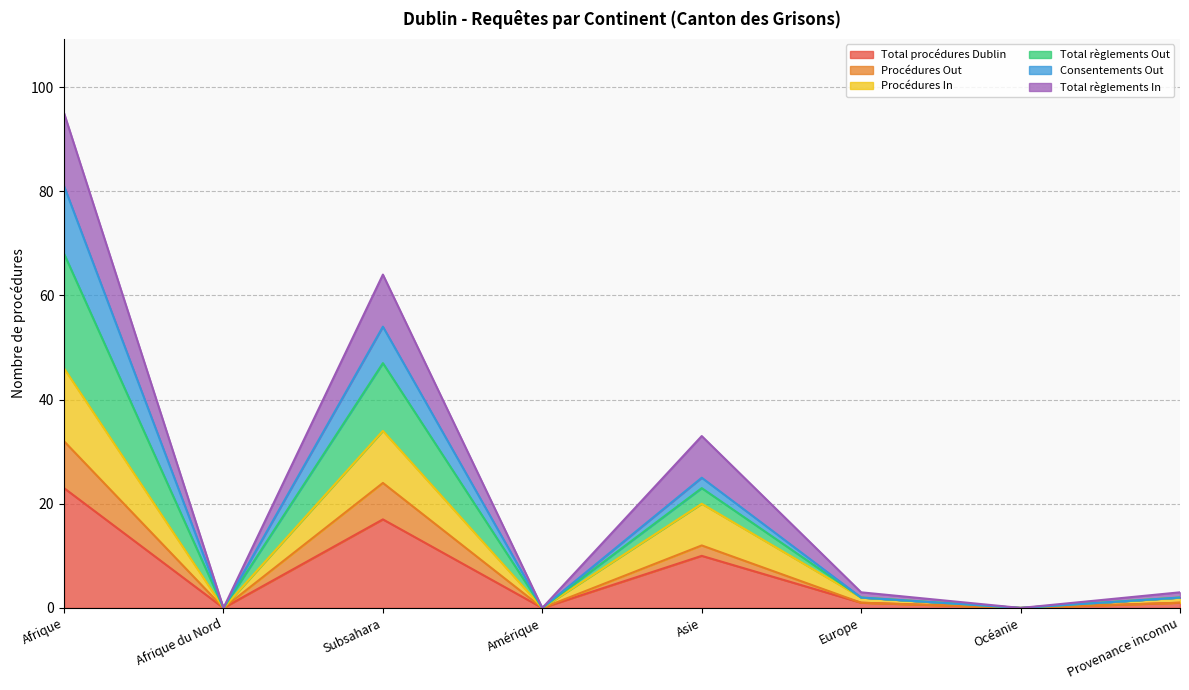

What is the sum of the Total procédures Dublin values at Océanie and Asie?

10